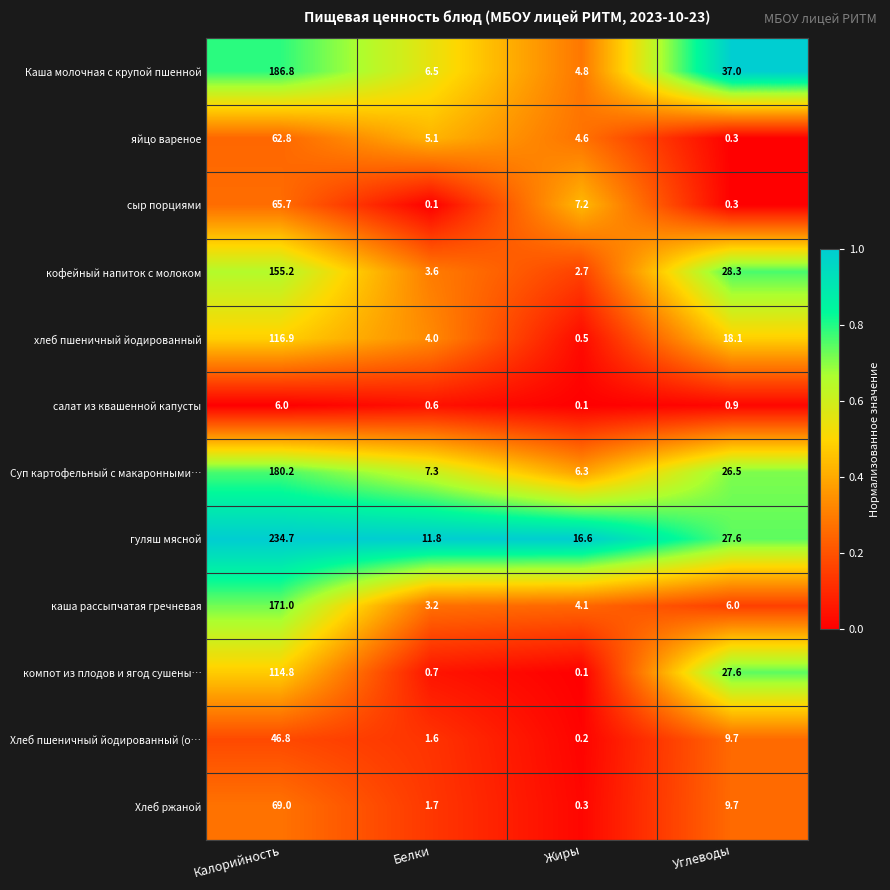

The яйцо вареное series shows 7.5 at Белки. True or false?

False